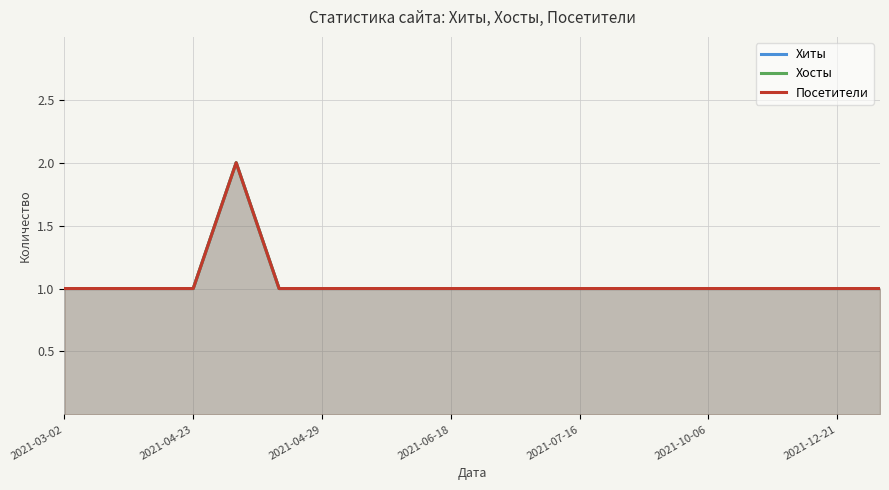

What is the value of the Посетители point at the 5th from the left?

2